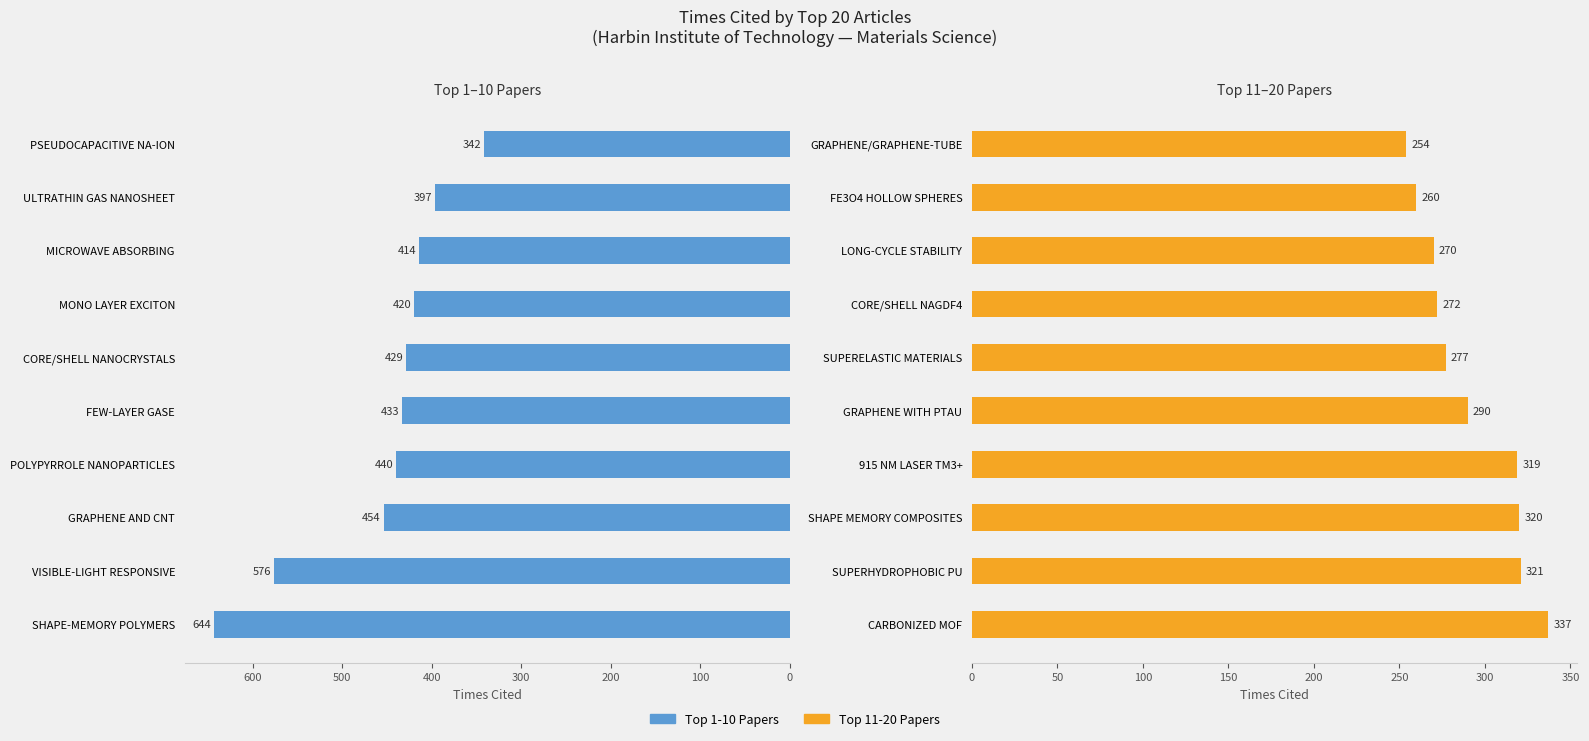

Which series changed the most between 300 and 700?

Top 11-20 Papers